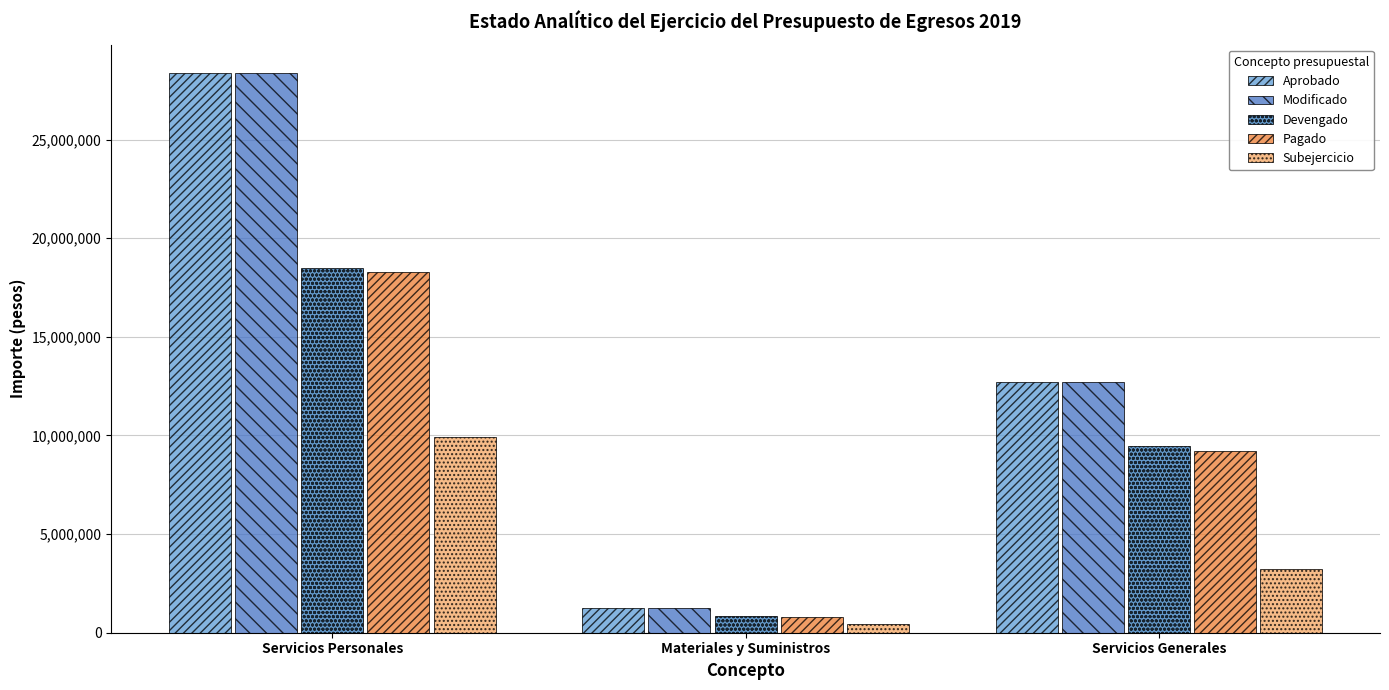

Read the Devengado value at Servicios Personales, to the nearest 10.

18497040